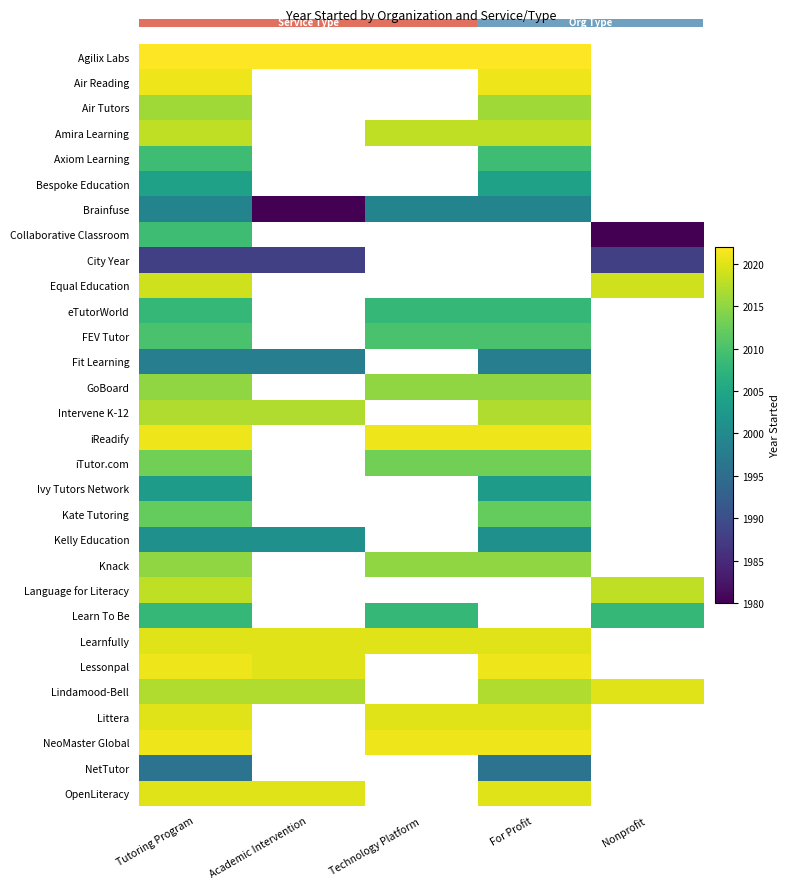

What is the smallest value displayed?

1980.0